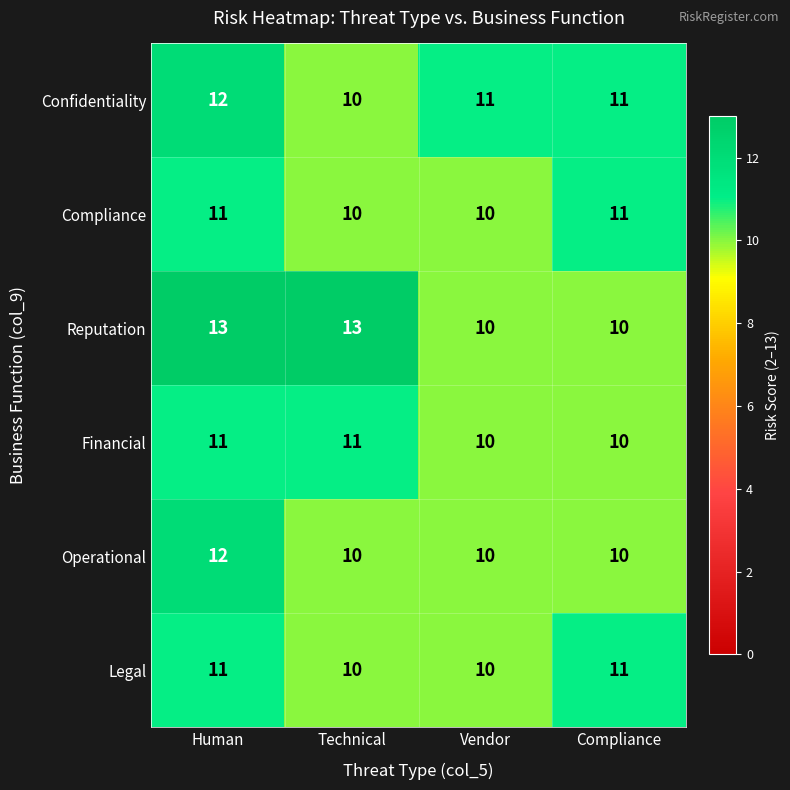

What is the difference between the highest and lowest values at Vendor?

1